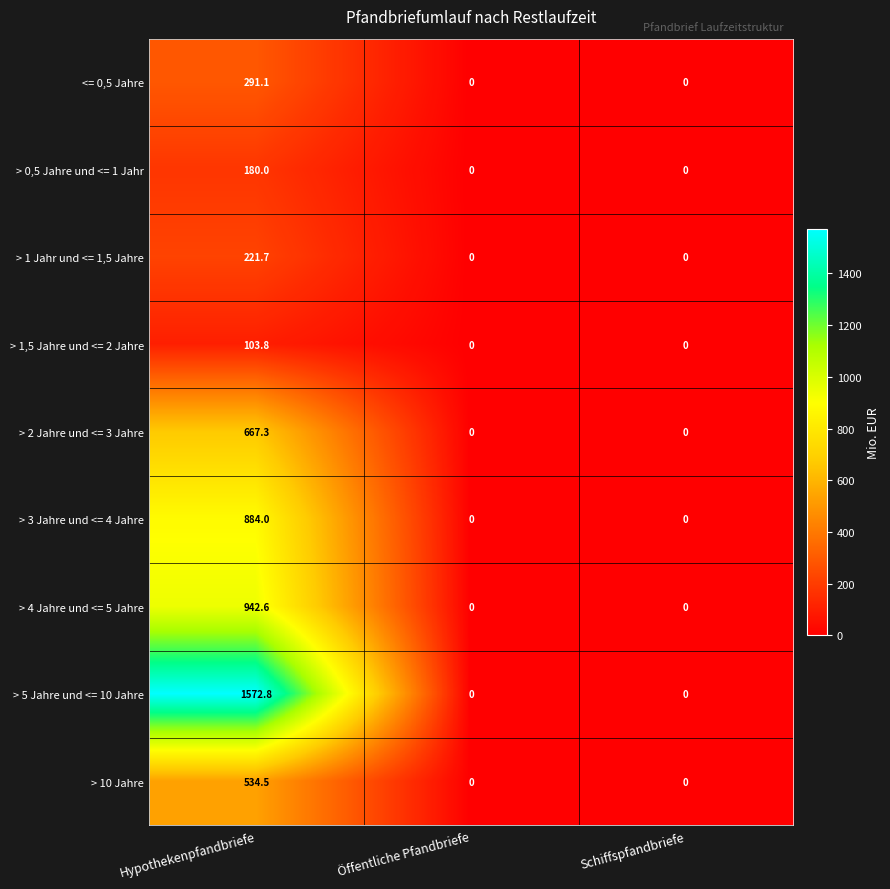

Rank the series by their maximum value, from highest to lowest.

> 5 Jahre und <= 10 Jahre, > 4 Jahre und <= 5 Jahre, > 3 Jahre und <= 4 Jahre, > 2 Jahre und <= 3 Jahre, > 10 Jahre, <= 0,5 Jahre, > 1 Jahr und <= 1,5 Jahre, > 0,5 Jahre und <= 1 Jahr, > 1,5 Jahre und <= 2 Jahre